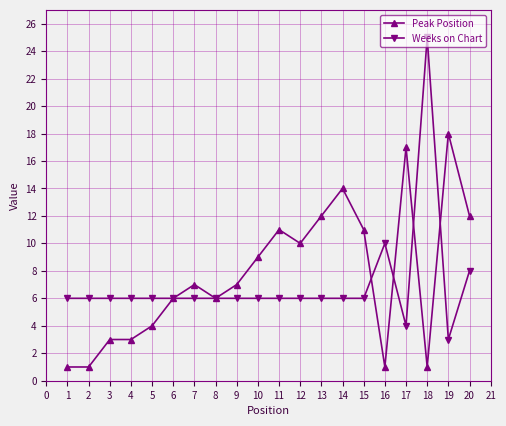

What is the value of the Weeks on Chart point at the 16th from the left?

10